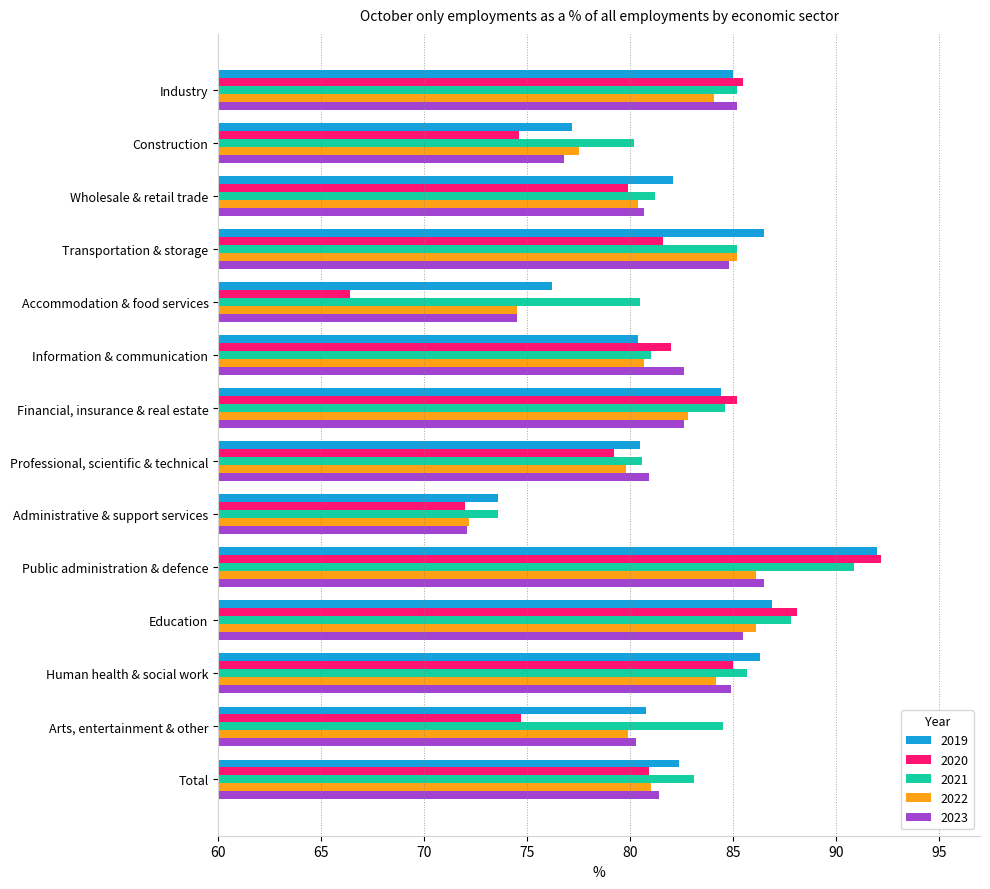

Which series has the largest total across all categories?

2021